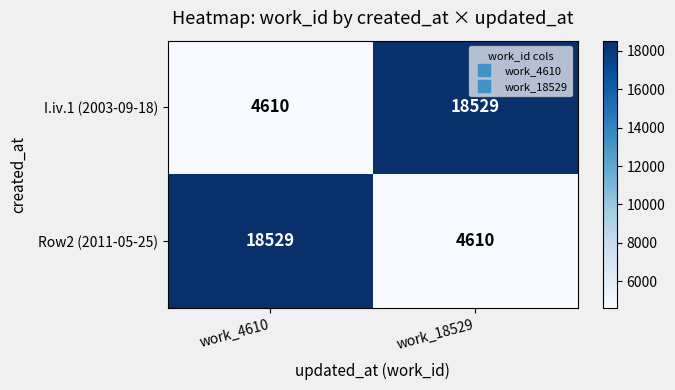

Reading right to left, extract all data points from this chart.

I.iv.1 (2003-09-18): 18529	4610
Row2 (2011-05-25): 4610	18529